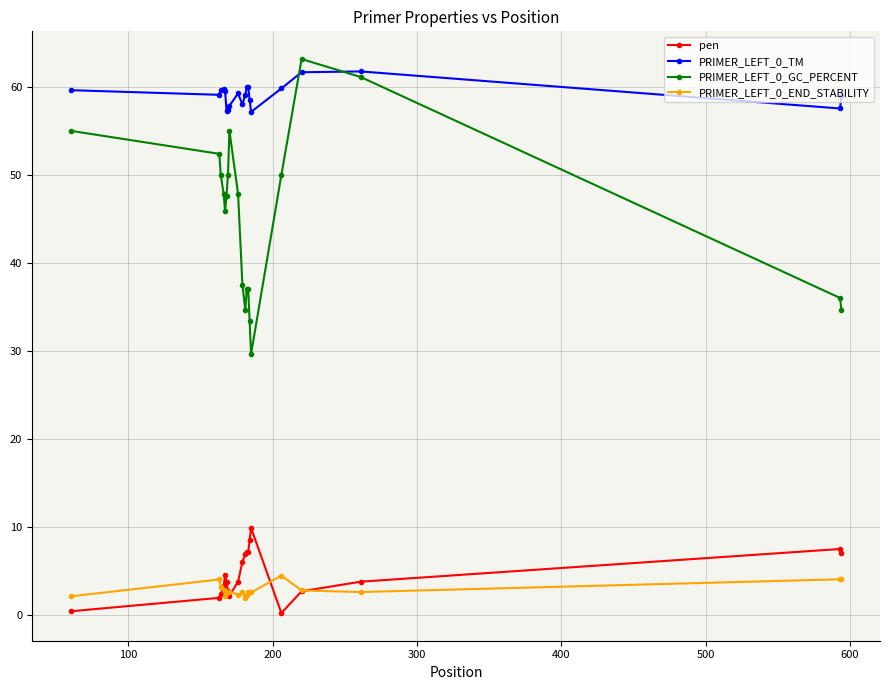

How many lines are shown in the chart?

4